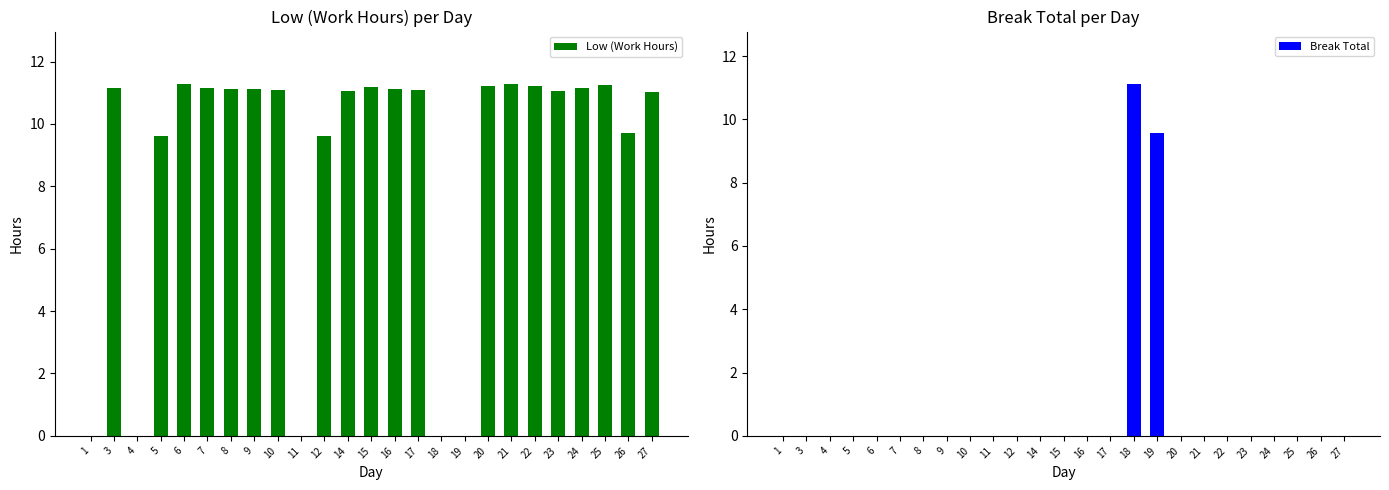

What are all the series names shown in the legend?

Low (Work Hours), Break Total